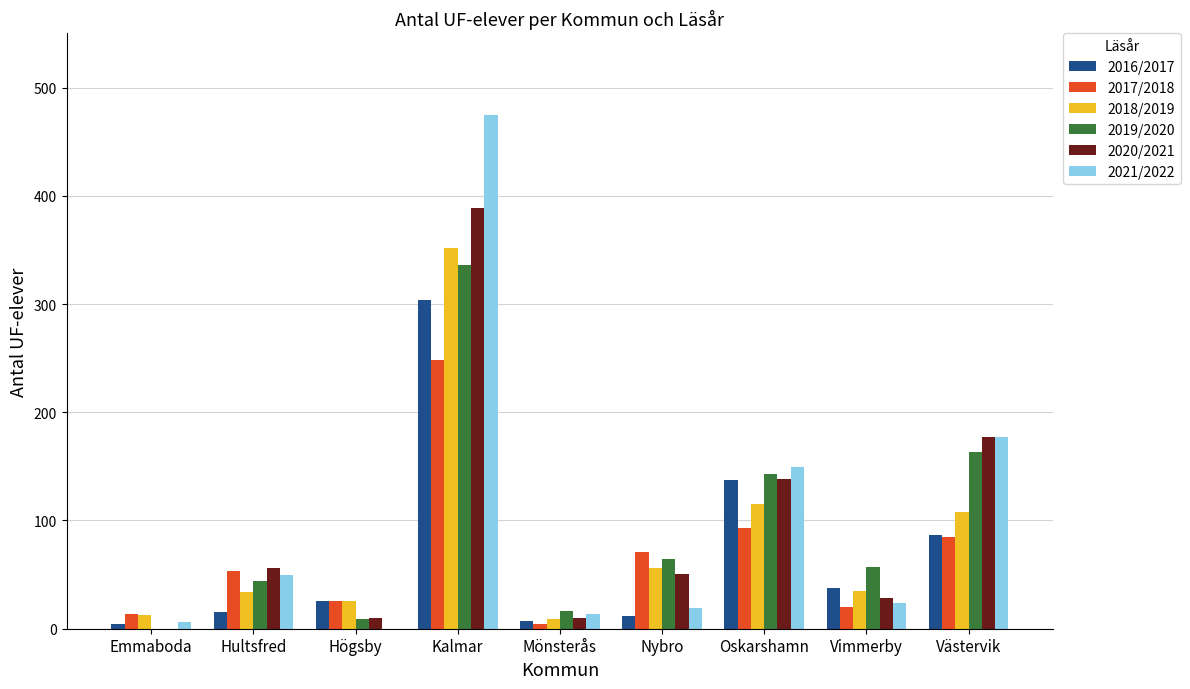

At which label is 2021/2022 closest to 237?

Västervik